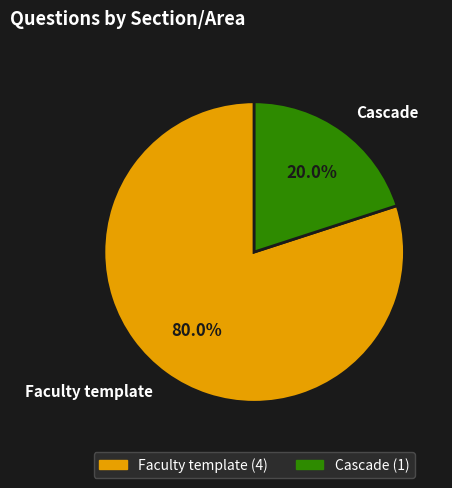

What is the largest slice in the pie chart?

Faculty template